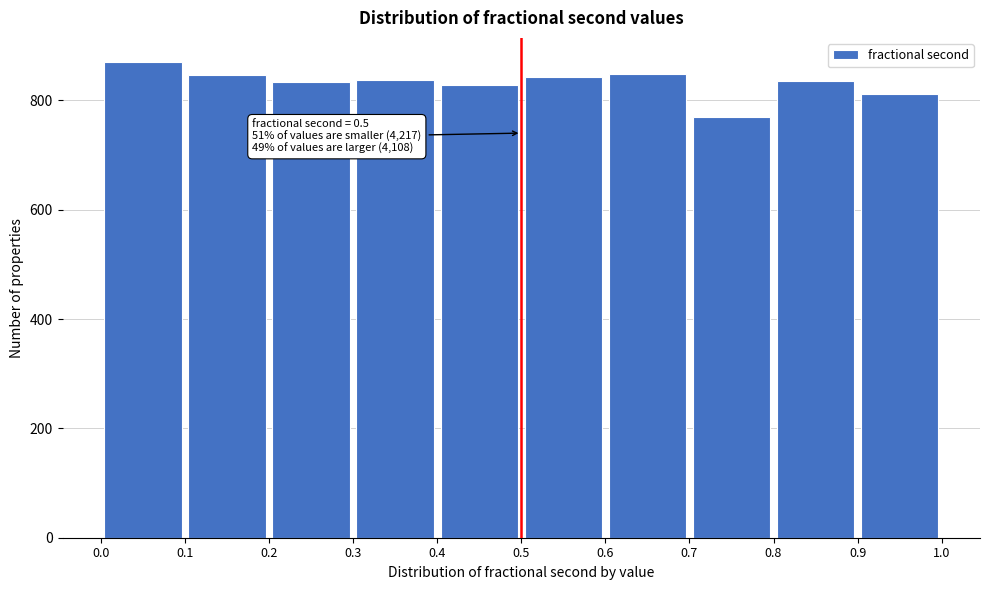

Over which range of the x-axis is the bar tallest?

0.0 to 0.1